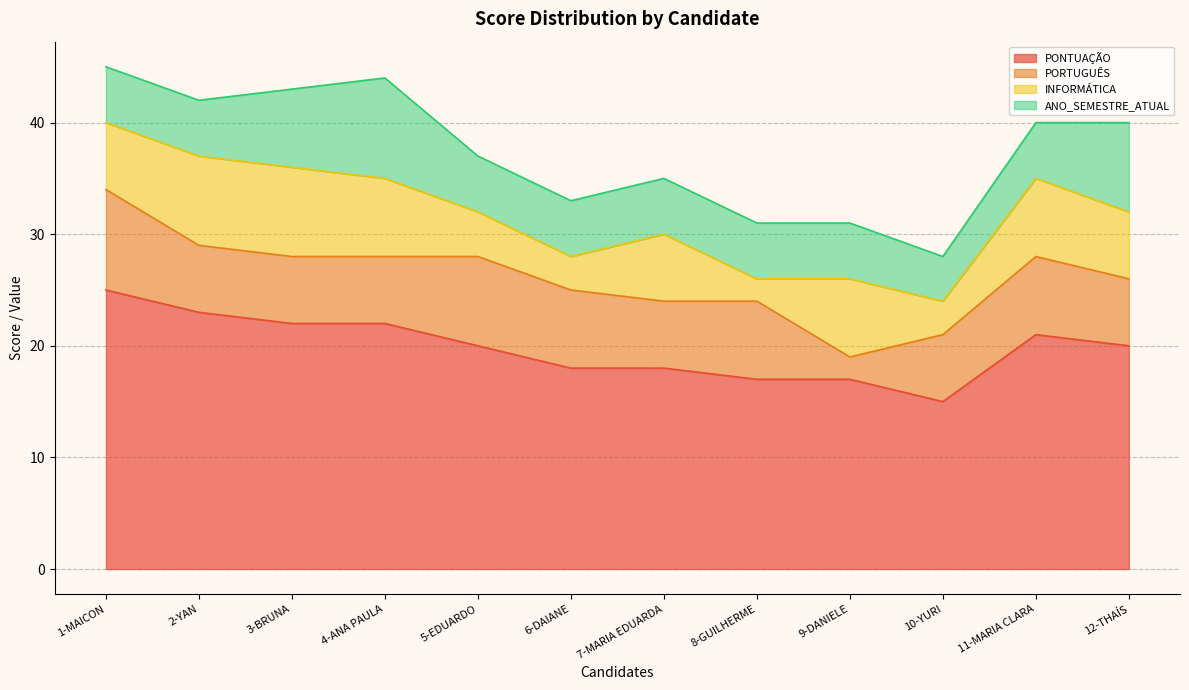

Does the chart have visible grid lines?

Yes